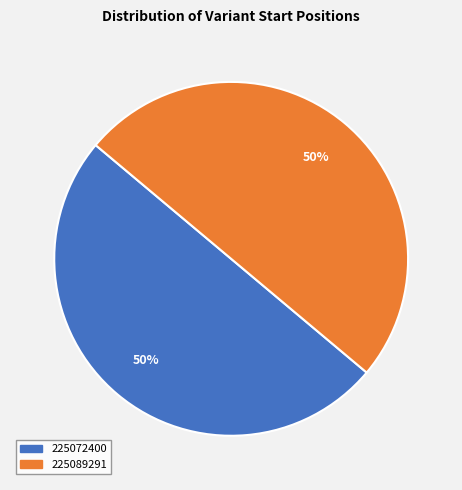

The 225089291 slice represents 50% of the pie. True or false?

True